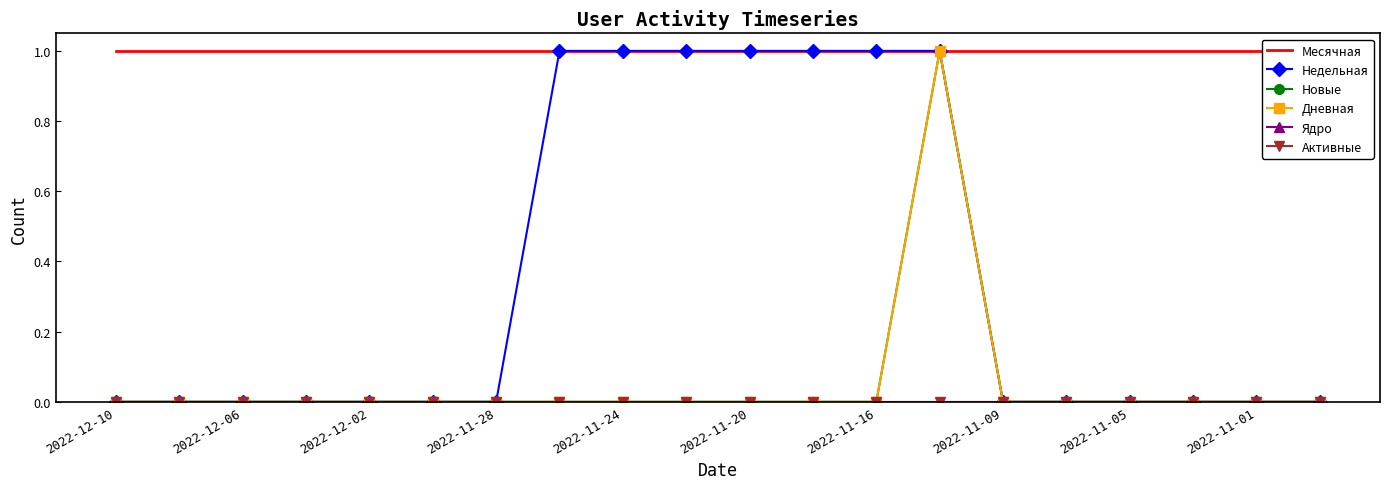

Rank the series at 2022-11-01 from highest to lowest value.

Месячная, Недельная, Новые, Дневная, Ядро, Активные